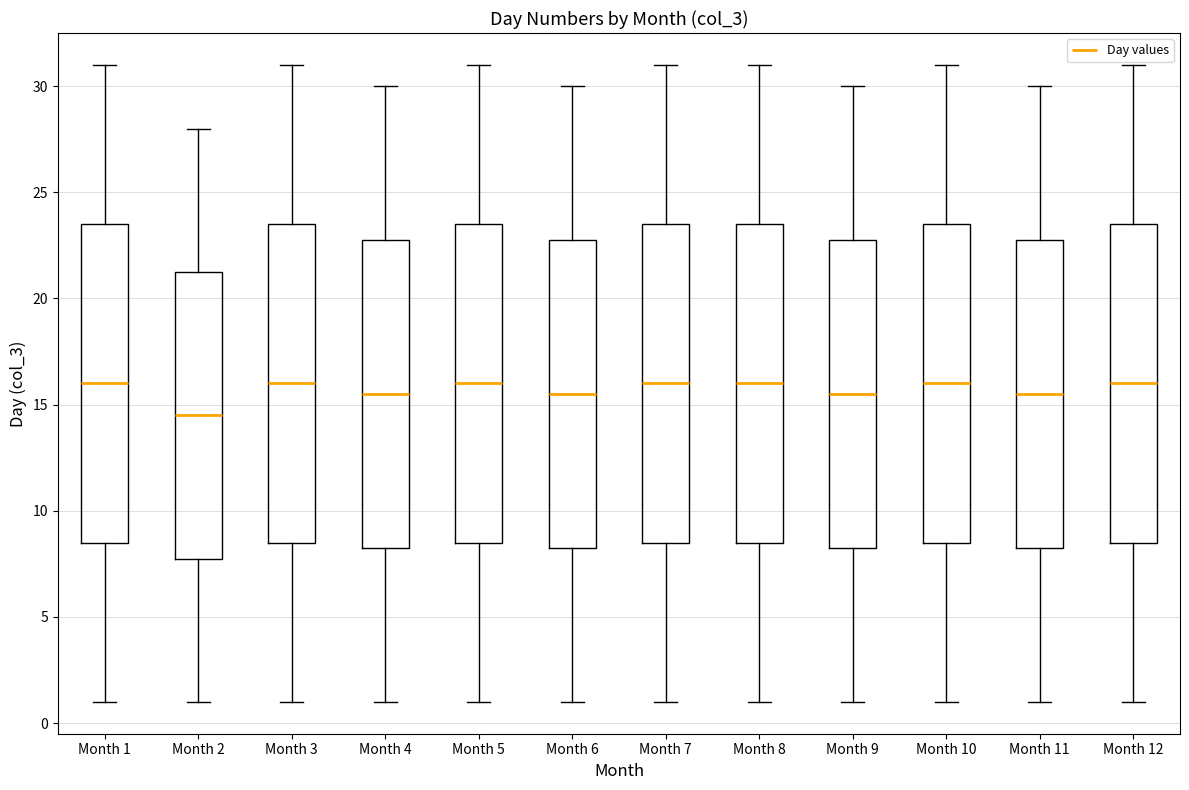

Reading left to right, read every box against the y-axis: the position of its median line, the range the box covers, and the ends of its whiskers. The values are not printed on the chart, so give them approximately, as read against the axis.

Month 1: median 16.0, box 8.5 to 23.5, whiskers 1.0 to 31.0
Month 2: median 14.5, box 8.0 to 21.5, whiskers 1.0 to 28.0
Month 3: median 16.0, box 8.5 to 23.5, whiskers 1.0 to 31.0
Month 4: median 15.5, box 8.5 to 23.0, whiskers 1.0 to 30.0
Month 5: median 16.0, box 8.5 to 23.5, whiskers 1.0 to 31.0
Month 6: median 15.5, box 8.5 to 23.0, whiskers 1.0 to 30.0
Month 7: median 16.0, box 8.5 to 23.5, whiskers 1.0 to 31.0
Month 8: median 16.0, box 8.5 to 23.5, whiskers 1.0 to 31.0
Month 9: median 15.5, box 8.5 to 23.0, whiskers 1.0 to 30.0
Month 10: median 16.0, box 8.5 to 23.5, whiskers 1.0 to 31.0
Month 11: median 15.5, box 8.5 to 23.0, whiskers 1.0 to 30.0
Month 12: median 16.0, box 8.5 to 23.5, whiskers 1.0 to 31.0